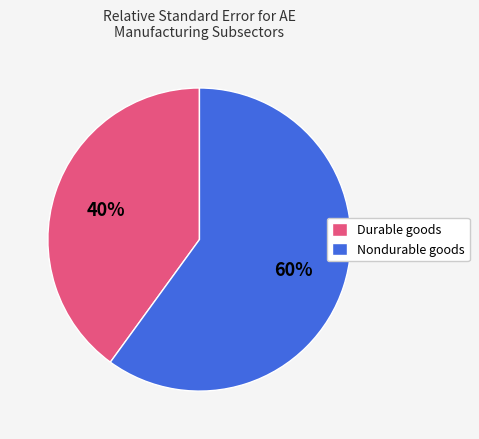

The Durable goods slice represents 40% of the pie. True or false?

True